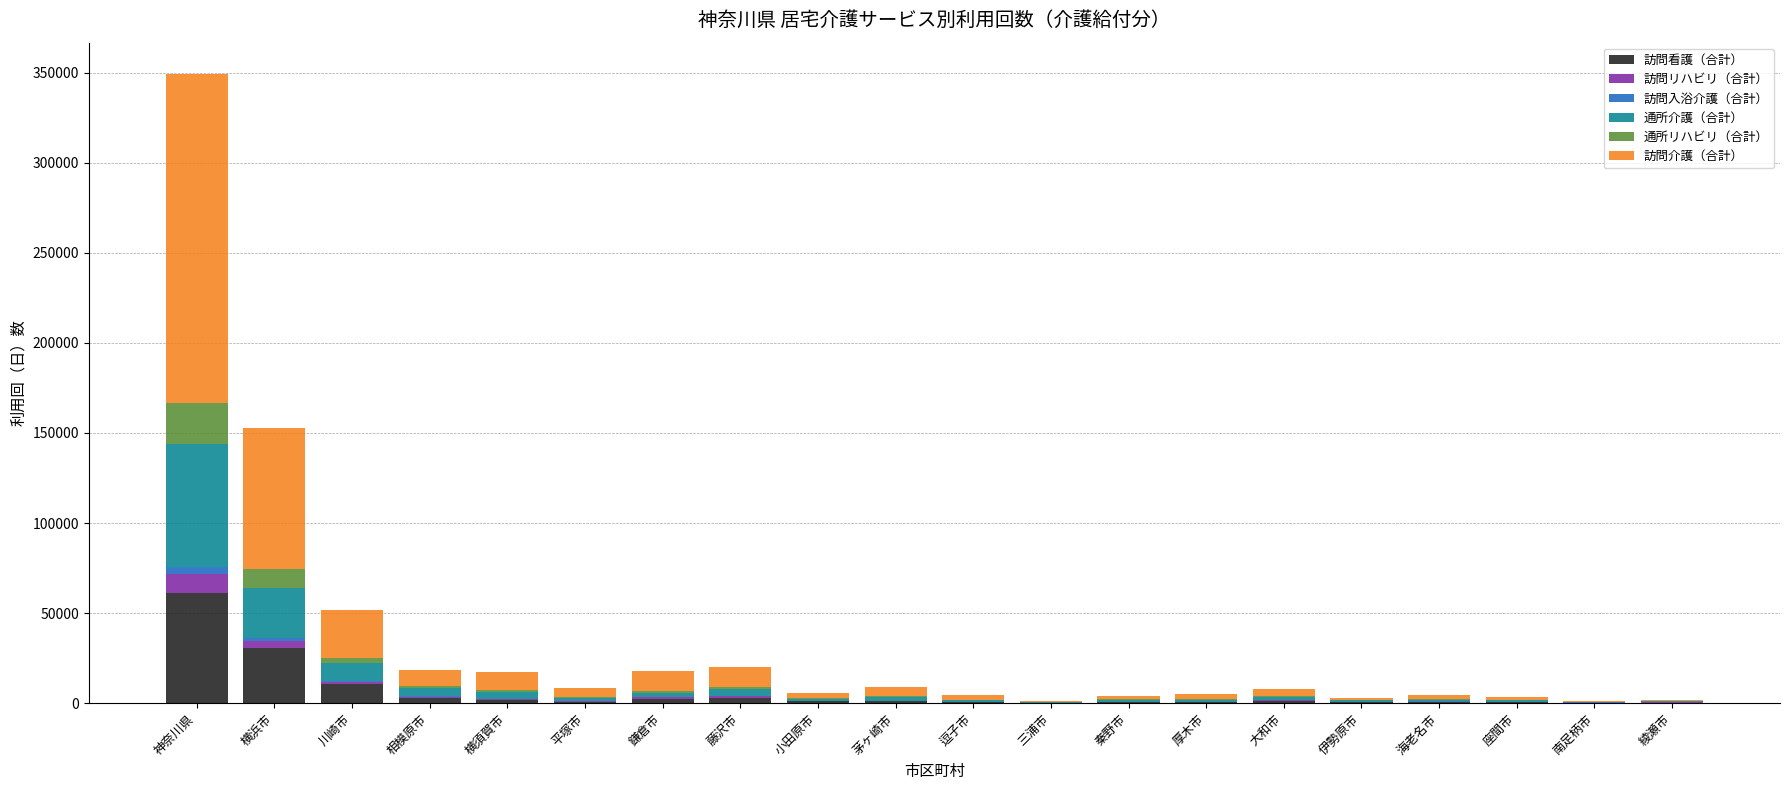

At which label does 訪問看護（合計） reach its peak?

神奈川県